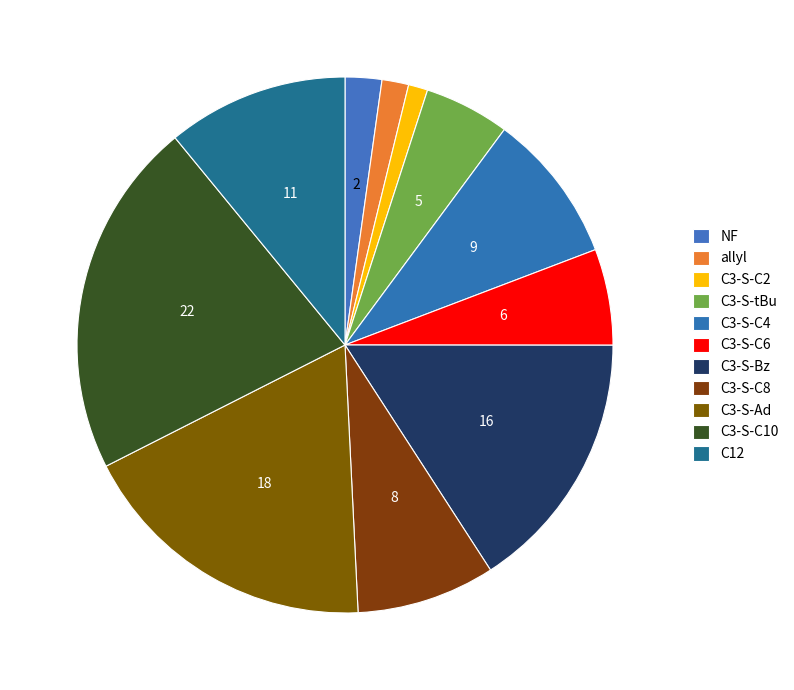

To the nearest percent, what is the difference between the largest and smallest slice percentages?

20%